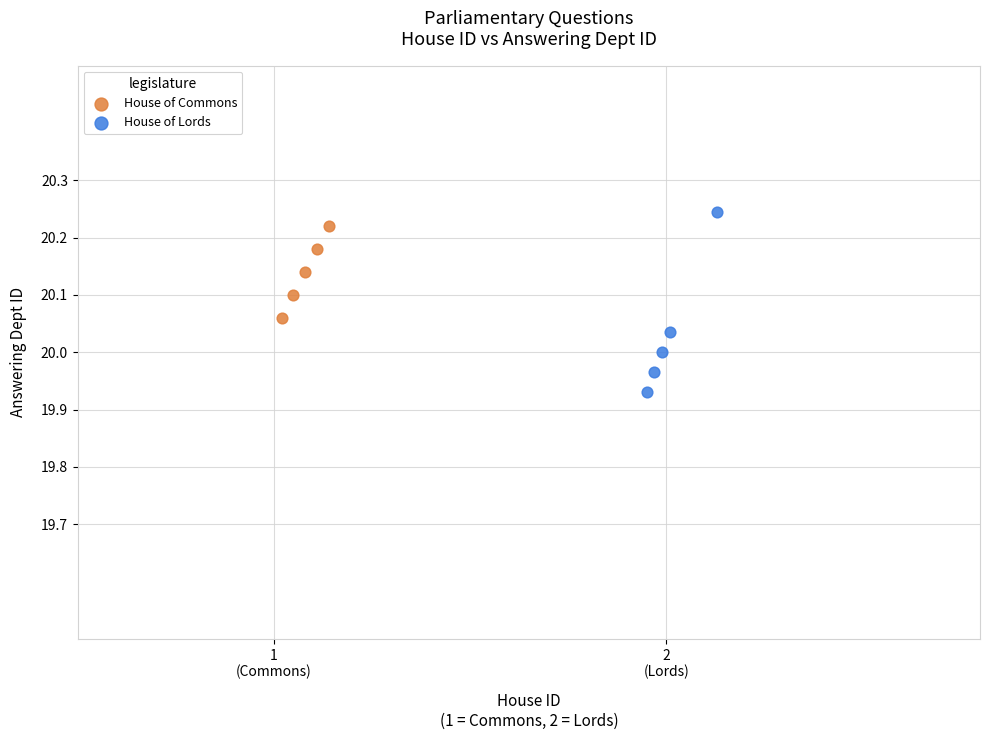

Which series contains the lowest Y value?

House of Lords